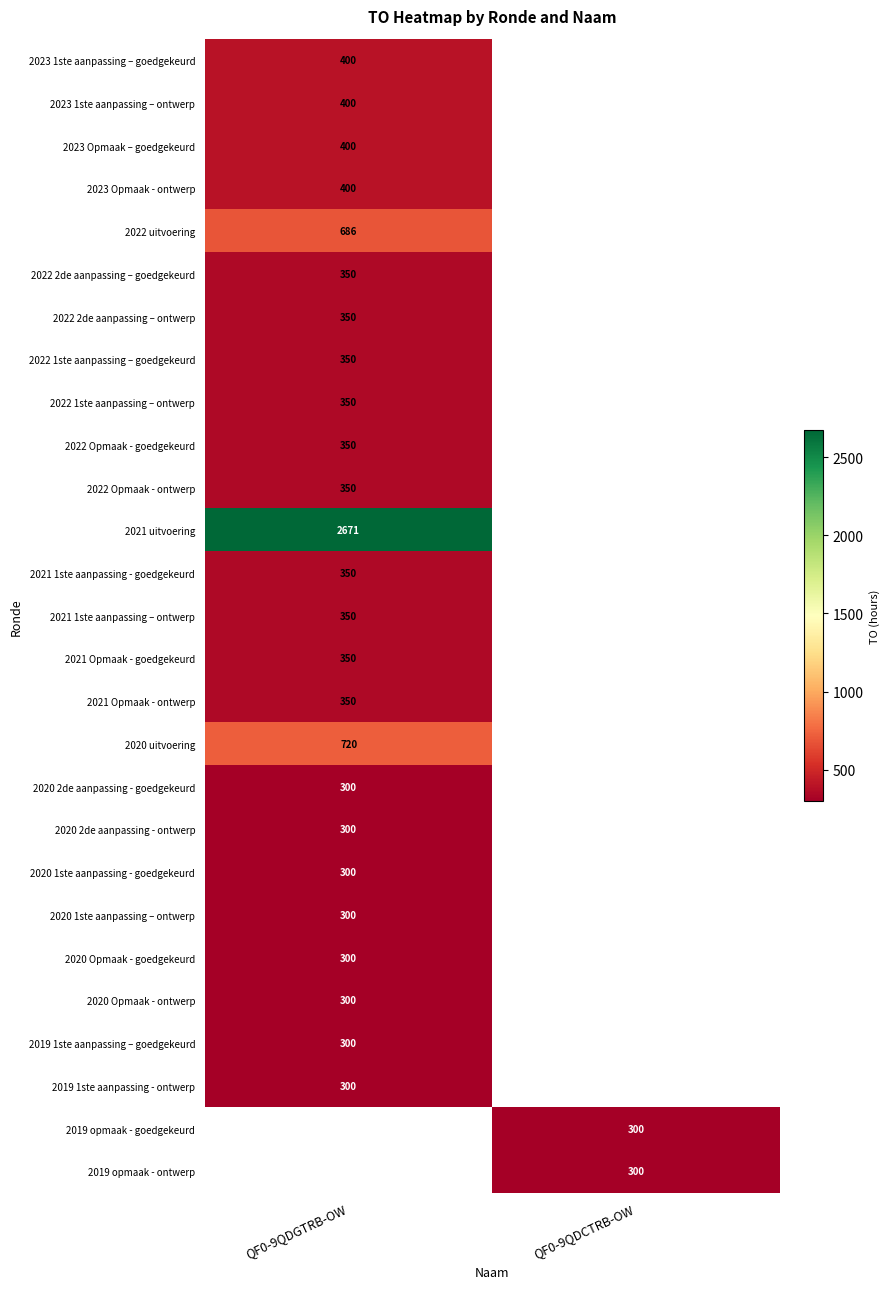

The value of 2021 Opmaak - ontwerp at QF0-9QDGTRB-OW is 350. True or false?

True